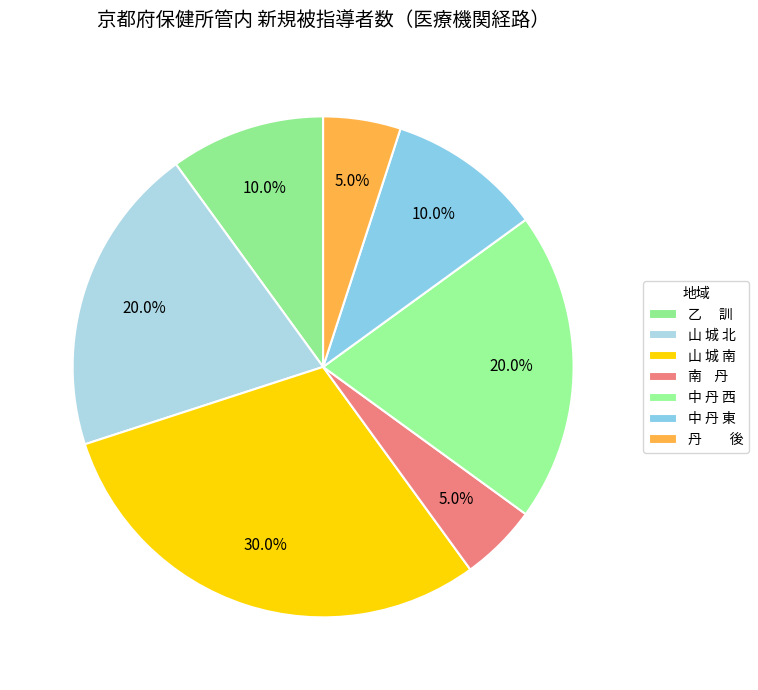

How many slices are in this pie chart?

7